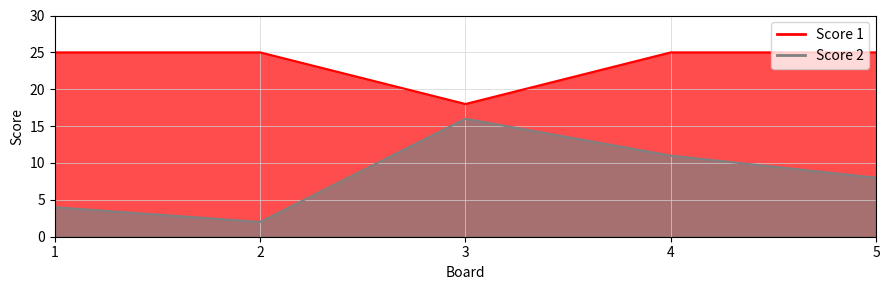

Which category has the lowest value in the Score 1 series?

3